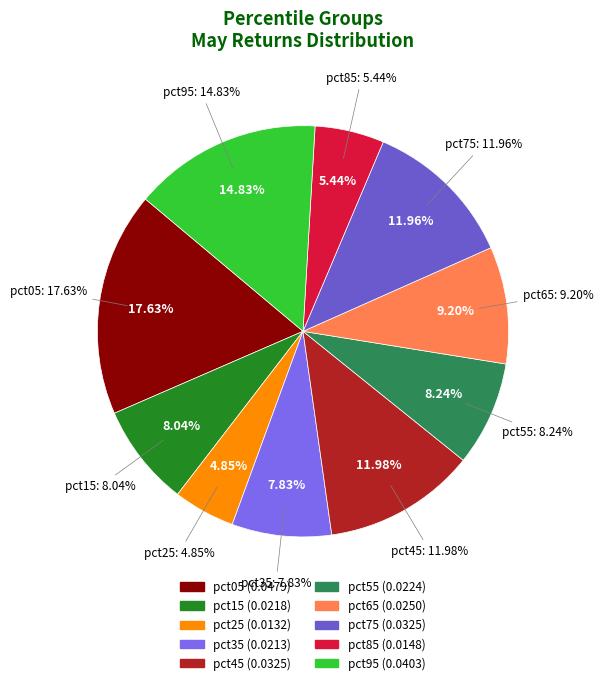

To the nearest percent, what portion does pct15 represent?

8%